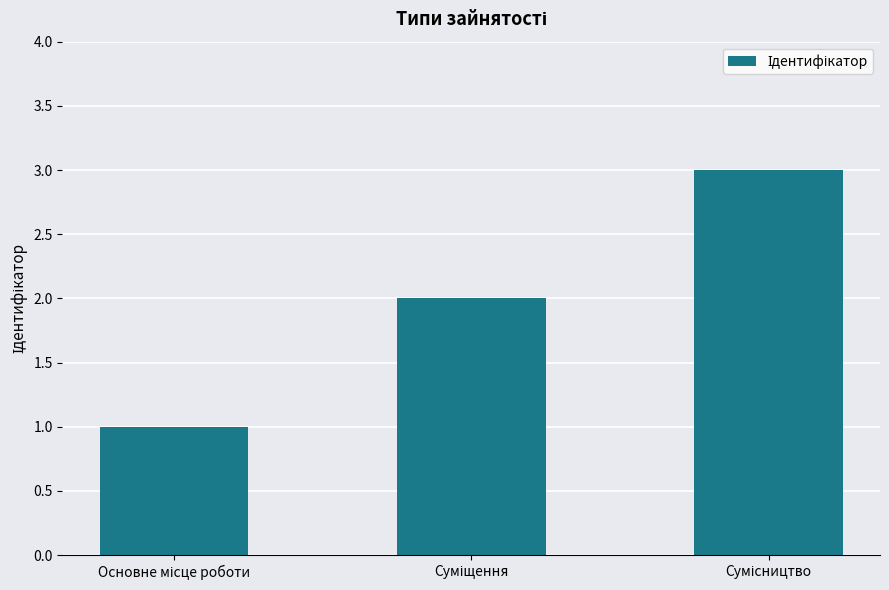

What is the sum of all values?

6